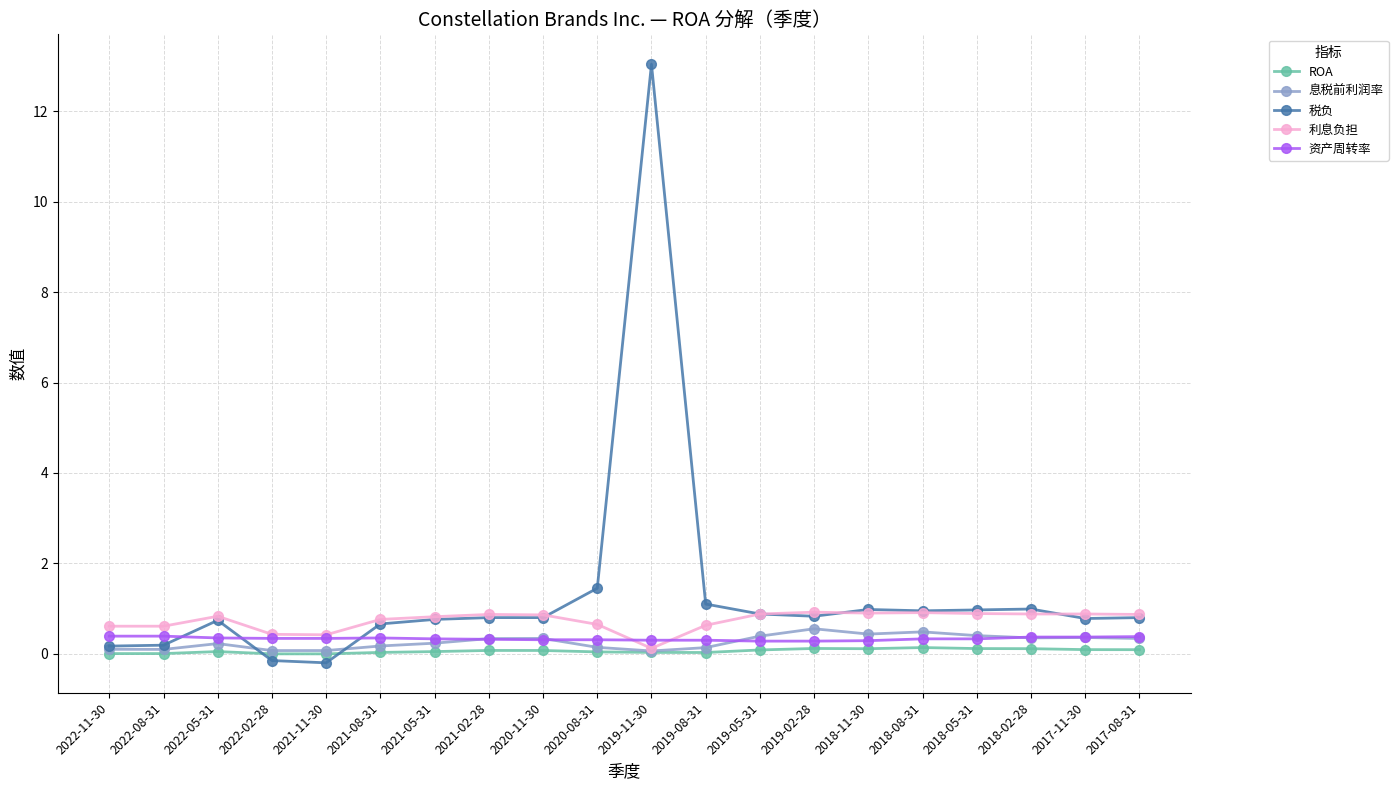

Is the value of 利息负担 at 2021-08-31 greater than the value of 息税前利润率 at 2020-08-31?

Yes